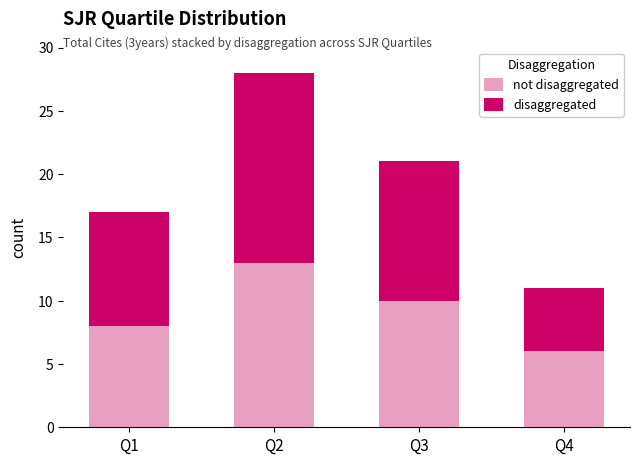

At which category is the sum across all series the highest?

Q2